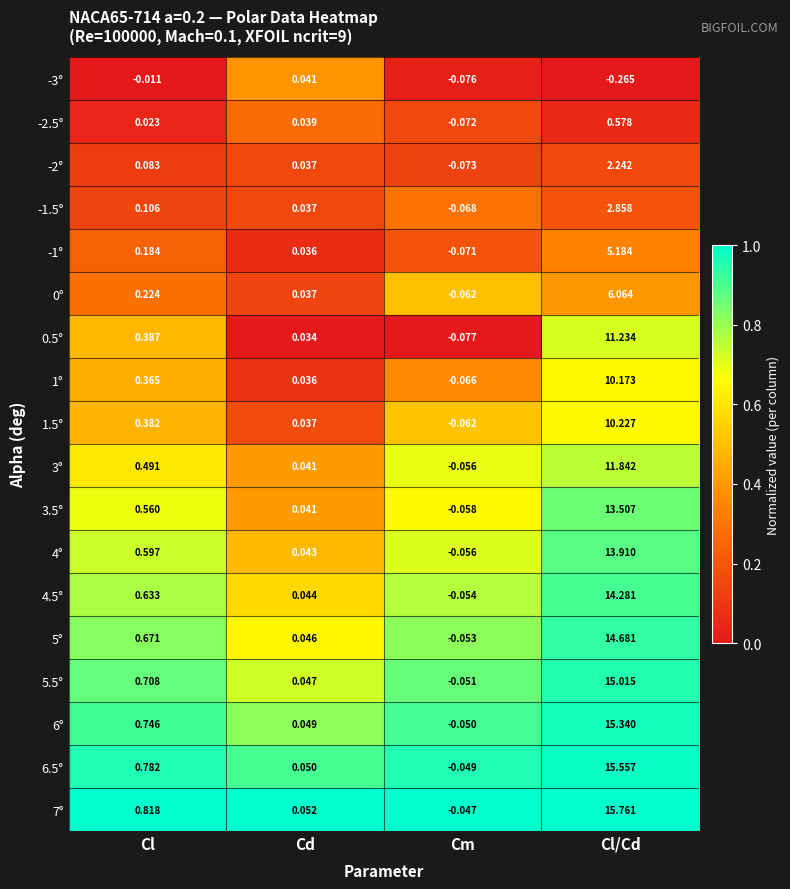

At how many categories does at least one series exceed 0?

3